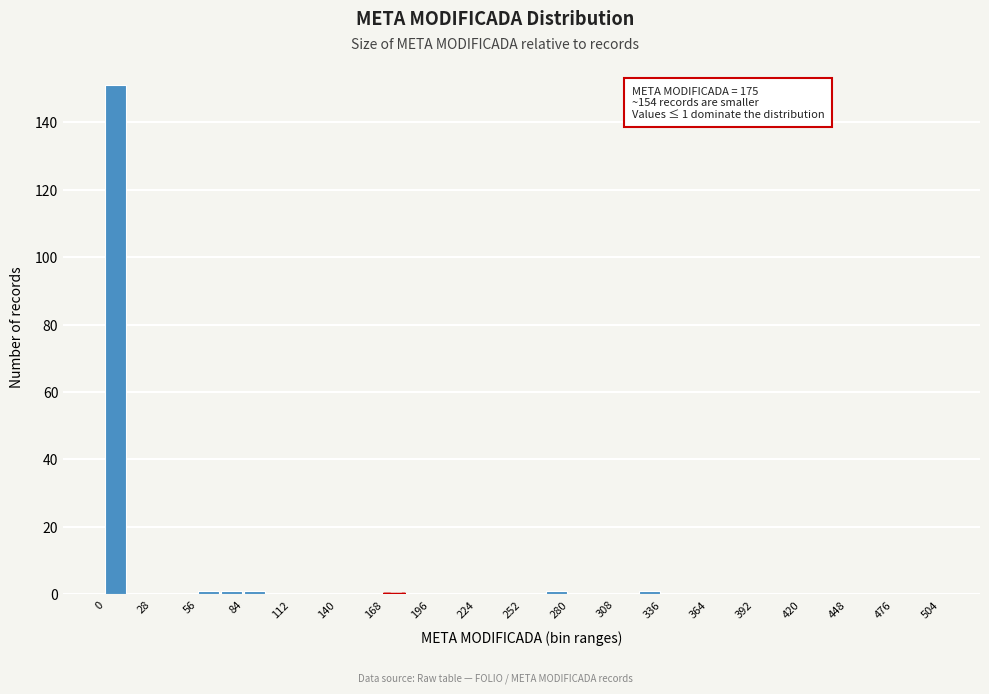

Around what value on the x-axis is the tallest bar? Give the approximate position of its centre, as read against the axis.

5